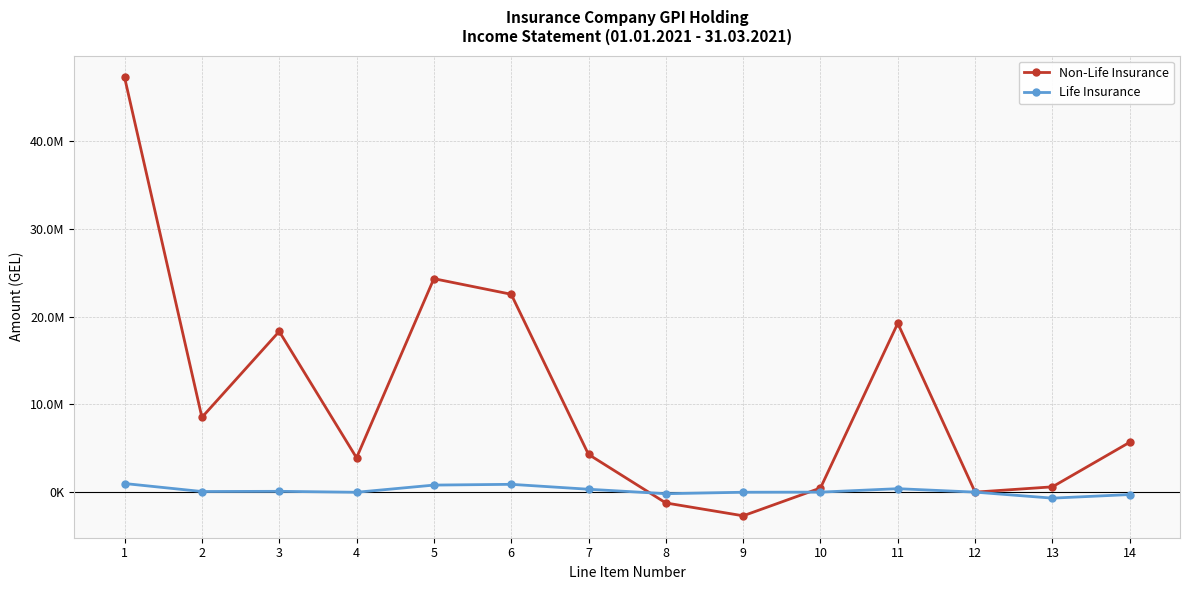

How many times do Non-Life Insurance and Life Insurance cross each other?

2